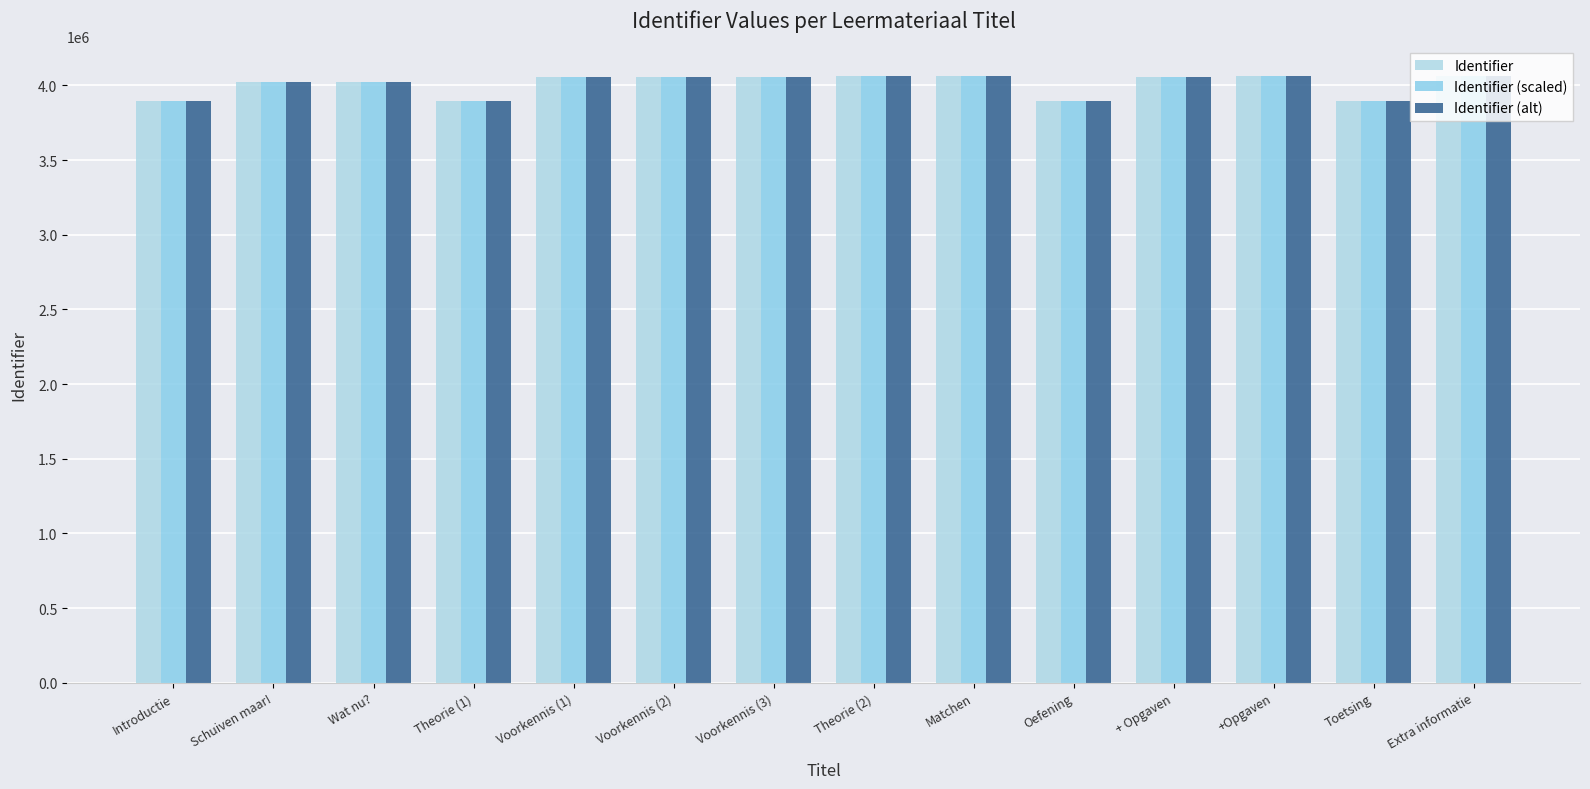

How many series are shown in this chart?

3